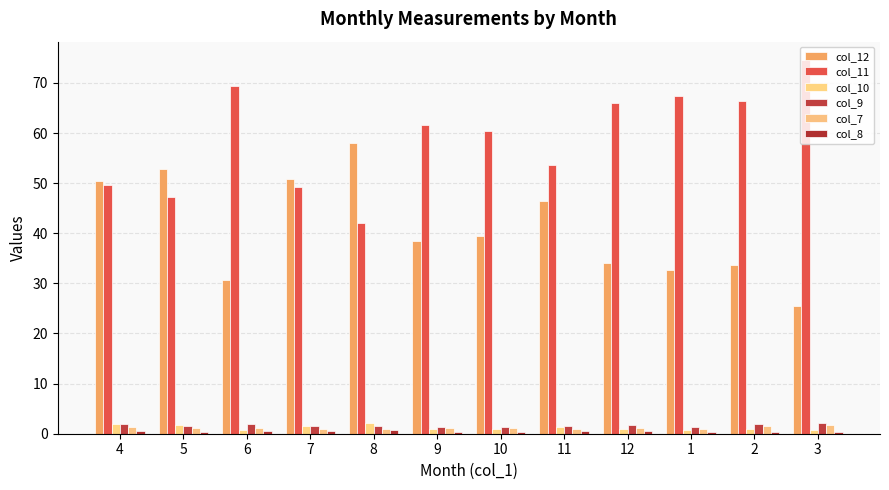

Does the chart contain stacked bars?

No